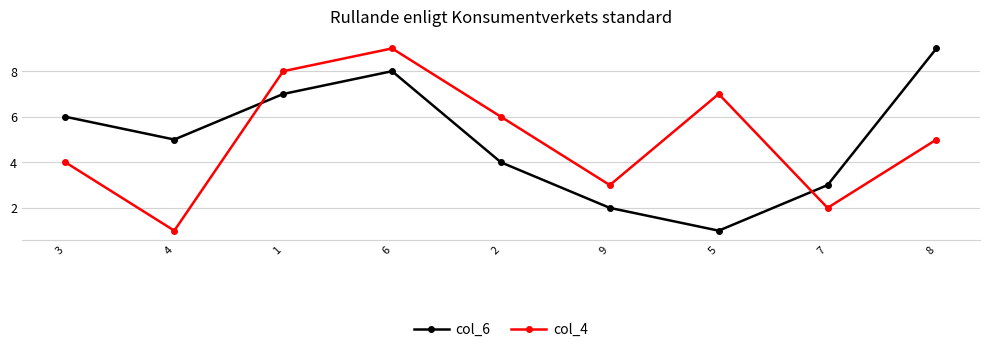

What is the average value of the col_4 series?

5